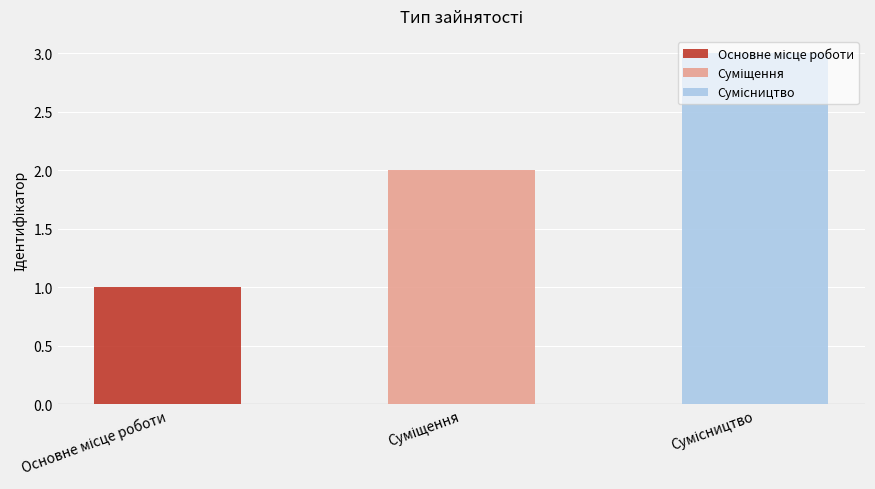

What is the average value?

2